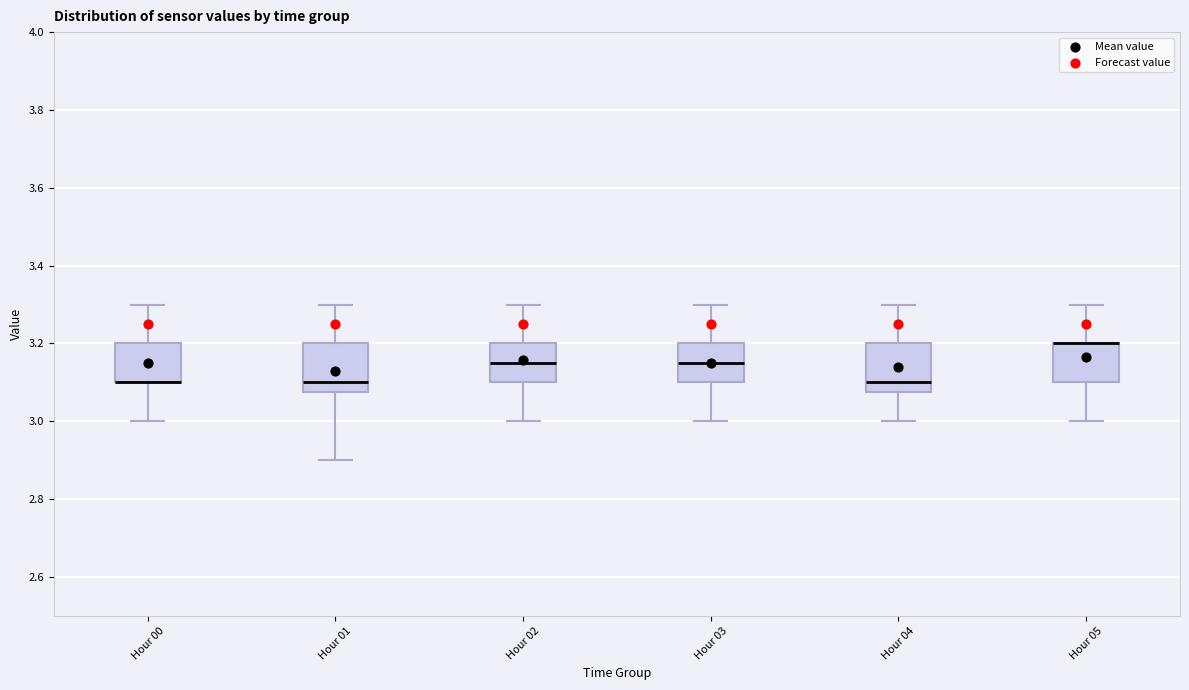

Where is the lower edge of the box for Hour 00 on the y-axis? The values are not printed on the chart, so give them approximately, as read against the axis.

3.10